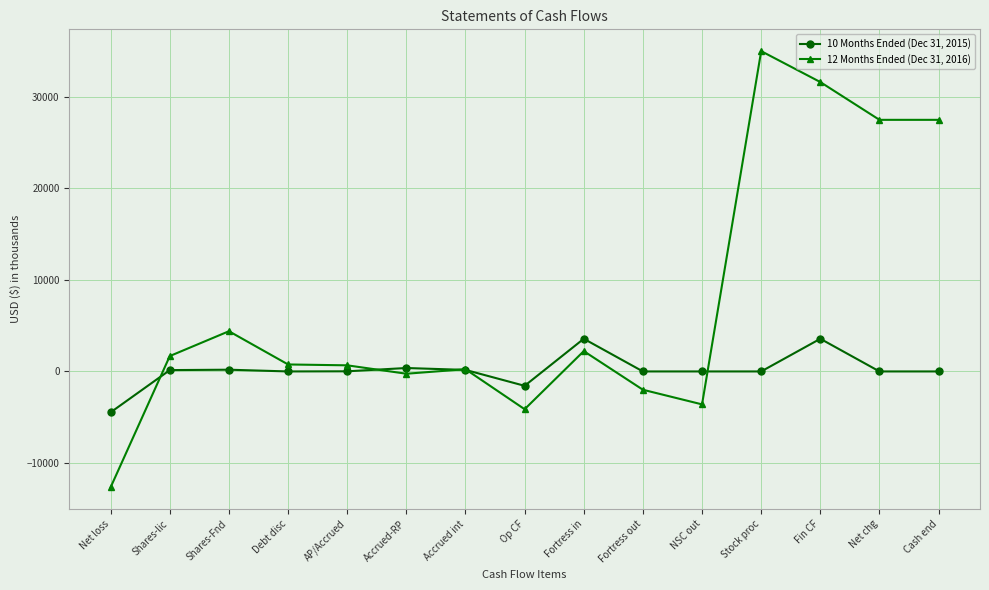

What are all the series names shown in the legend?

10 Months Ended (Dec 31, 2015), 12 Months Ended (Dec 31, 2016)